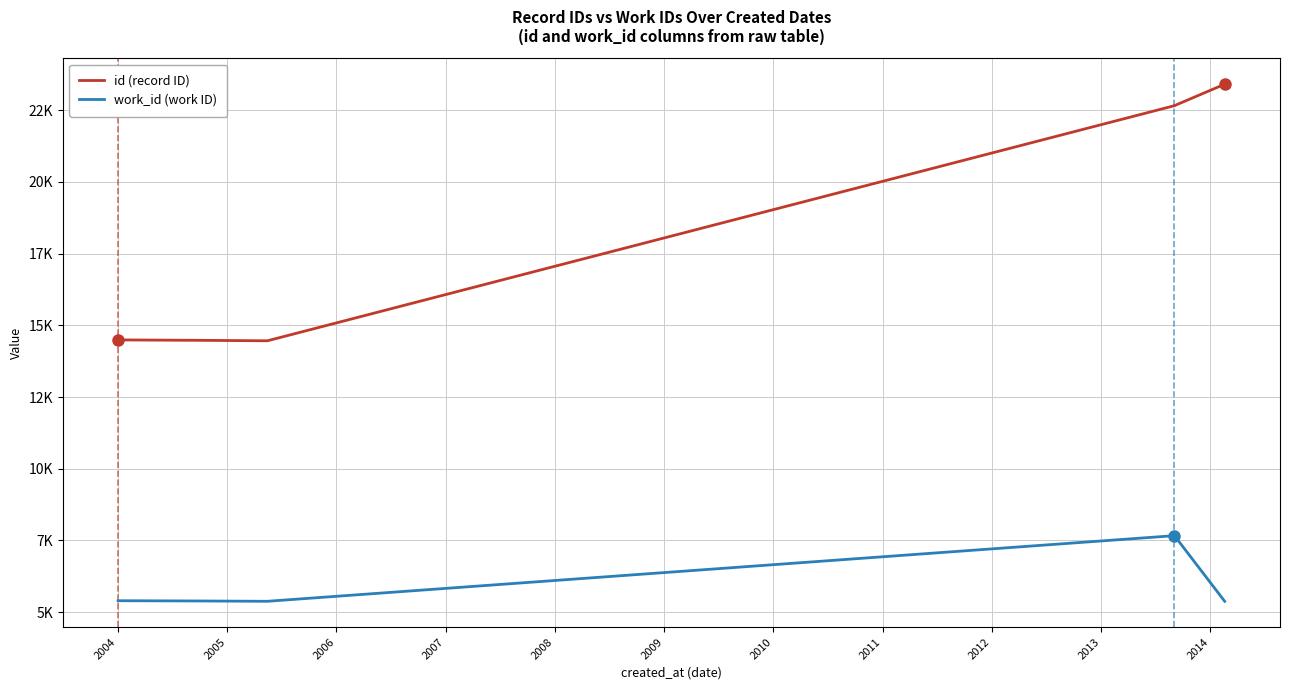

Does the chart have visible grid lines?

Yes